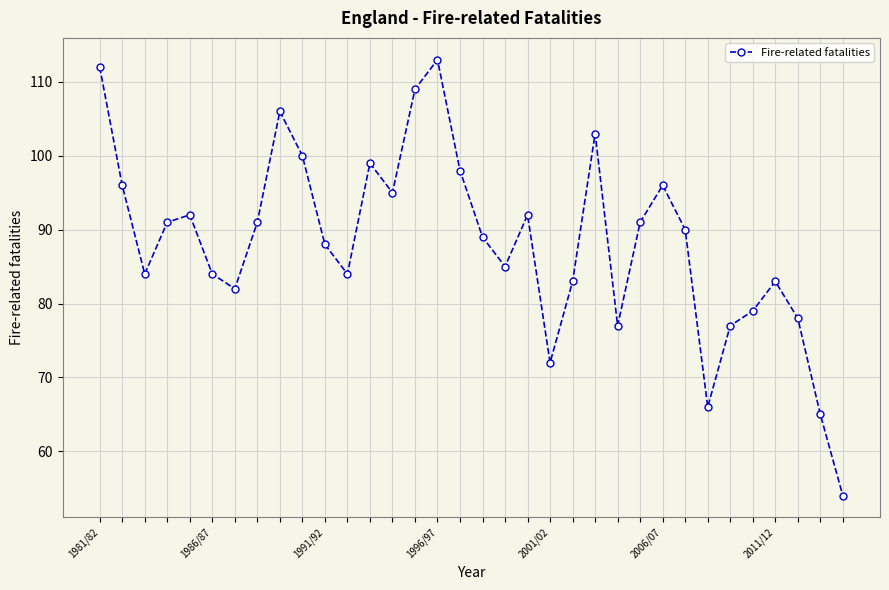

What is the value of the 32nd point from the left?

78